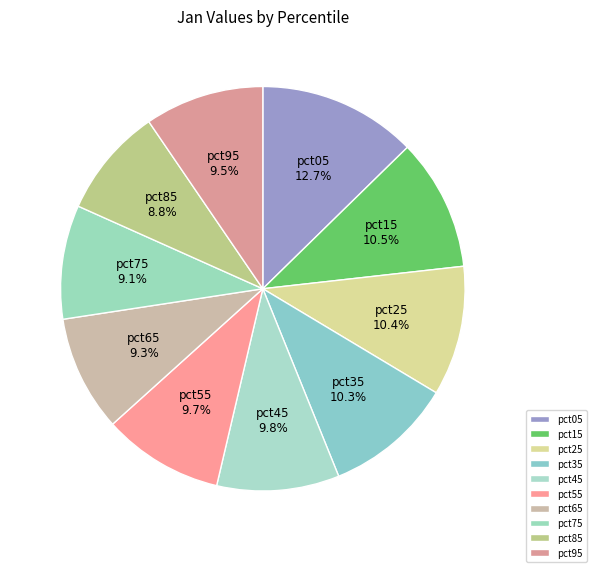

Is there any slice that represents more than half of the pie?

No